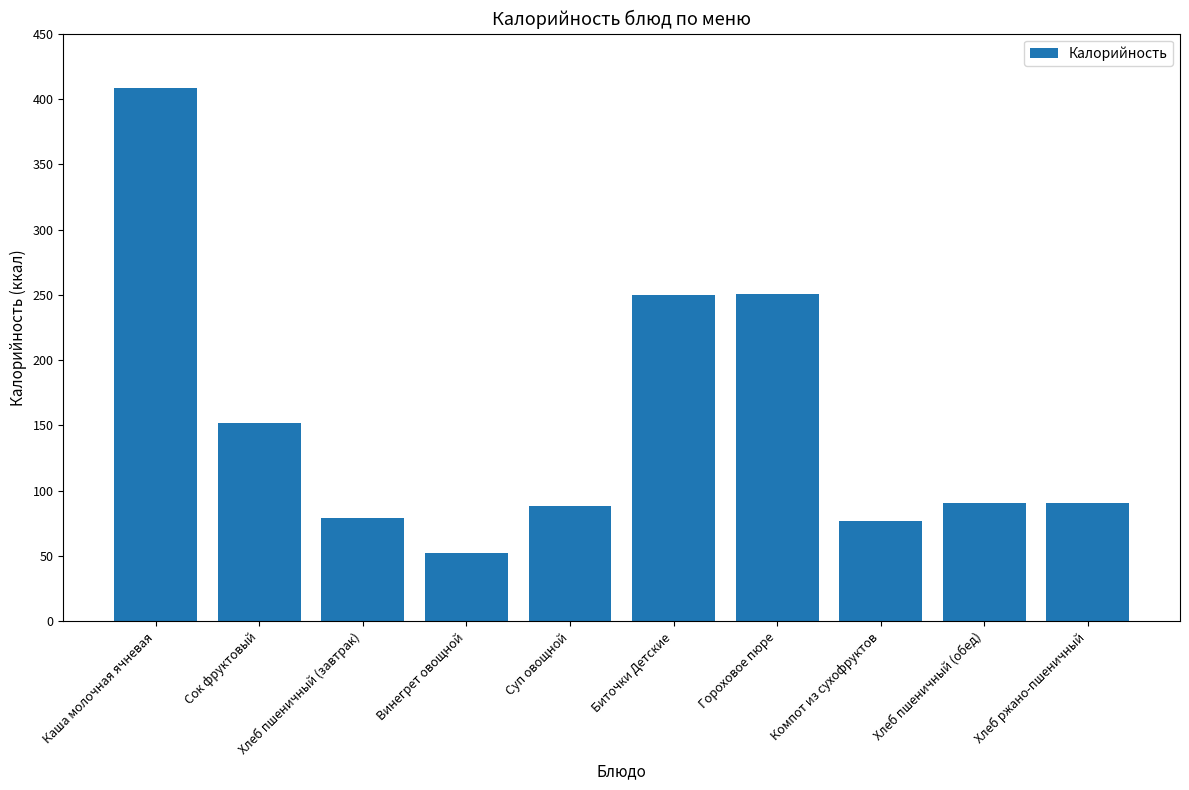

The chart shows a value of 158.8 at Хлеб пшеничный (обед). True or false?

False